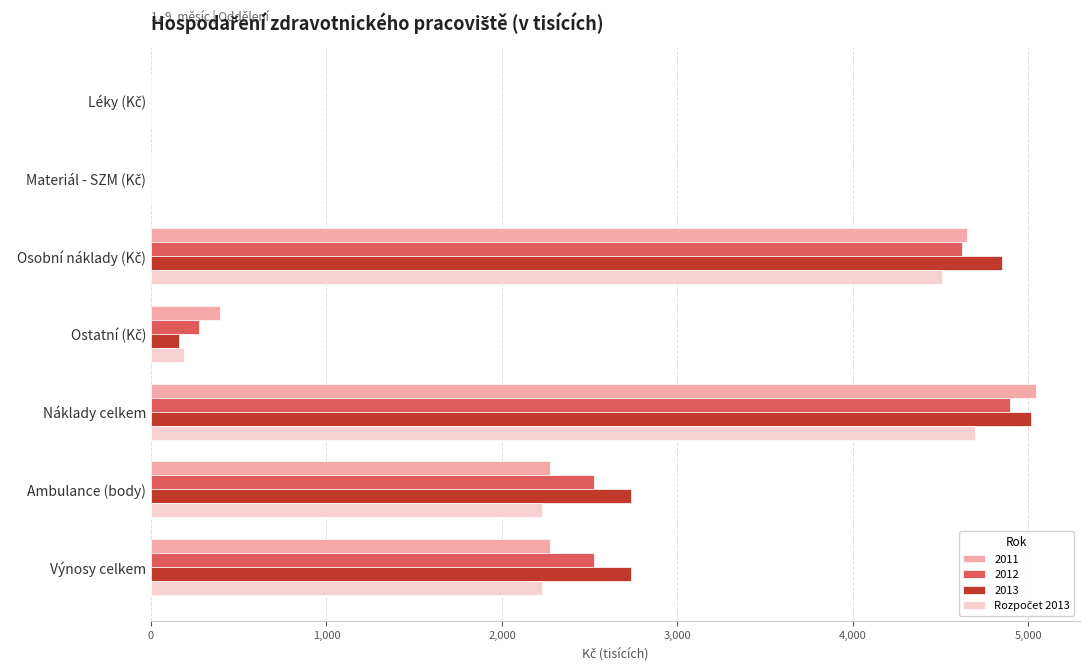

What is the sum of all 2013 values?

15495.8